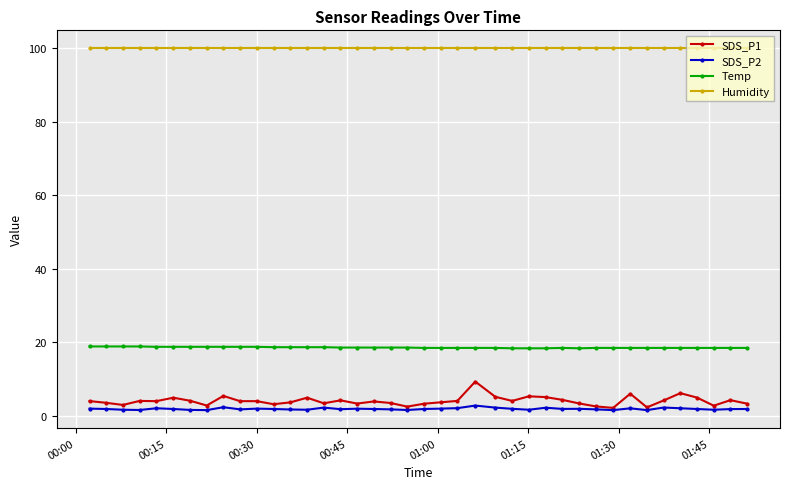

Which series has the largest range (max minus min)?

SDS_P1